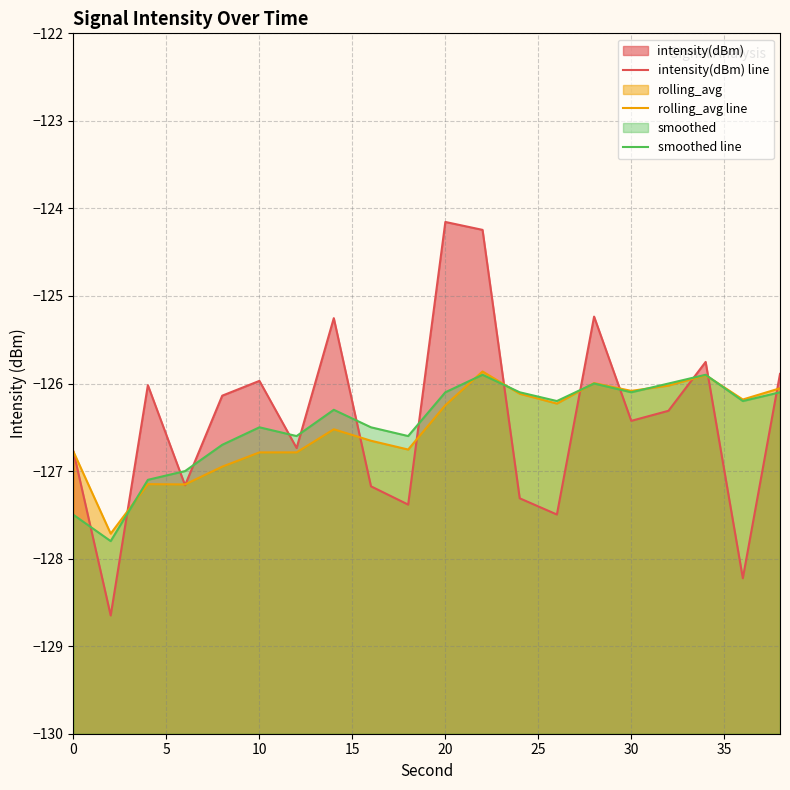

How many distinct data groups are displayed?

3